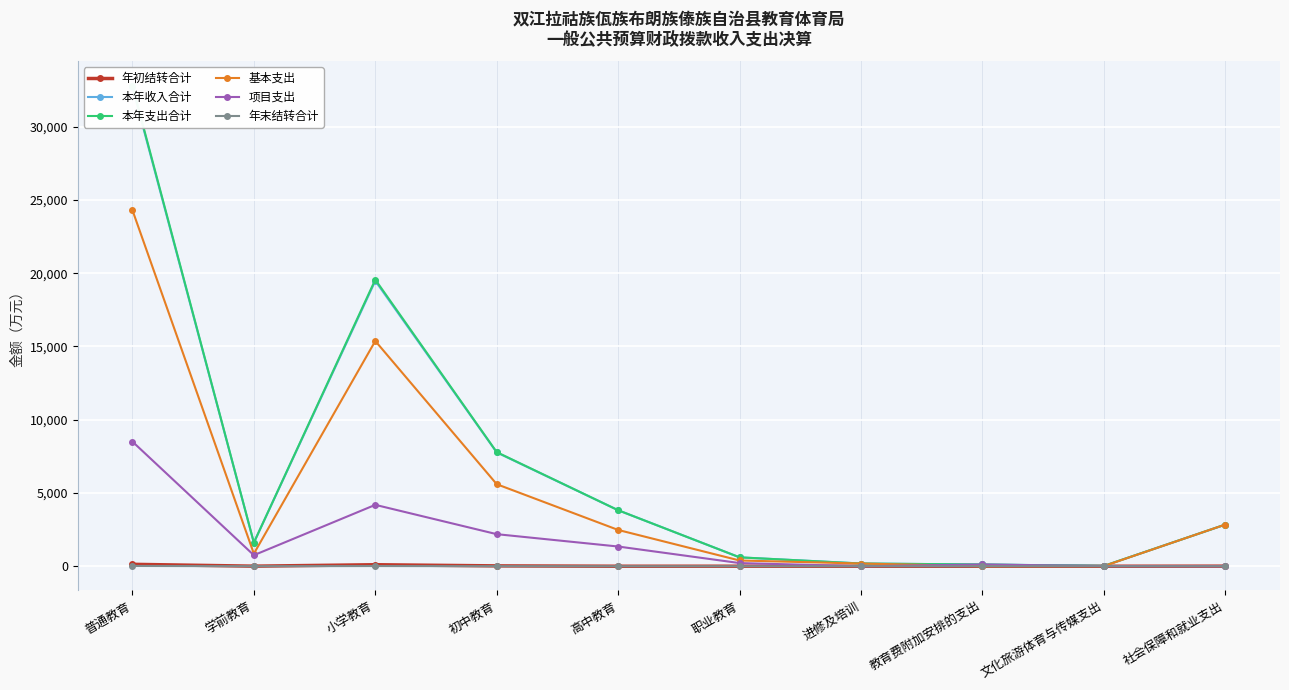

What is the highest value of the 年初结转合计 series?

130.7